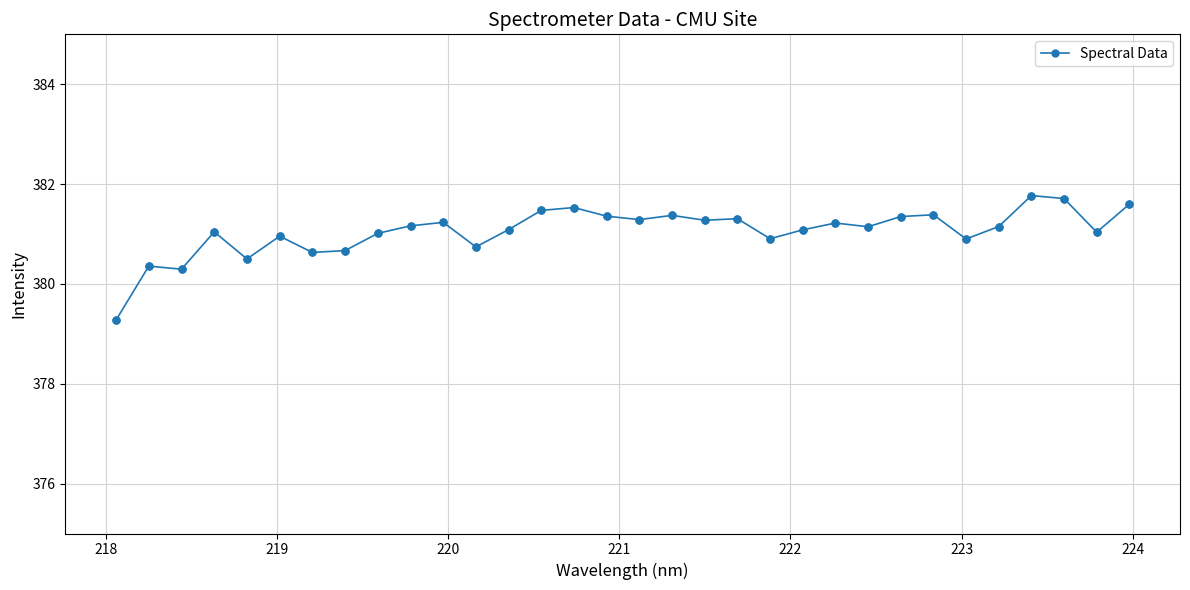

What is the minimum value shown in the chart?

379.3